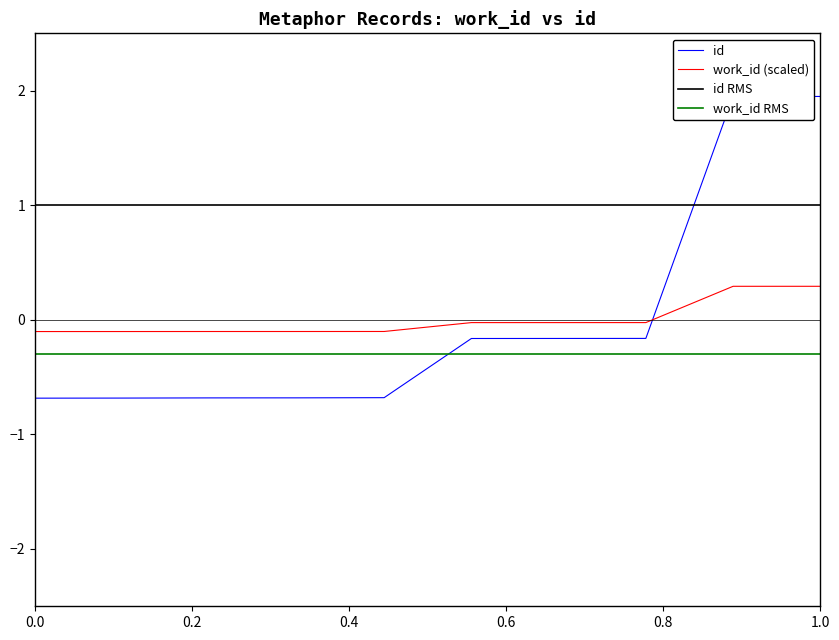

Which series has the largest range (max minus min)?

id